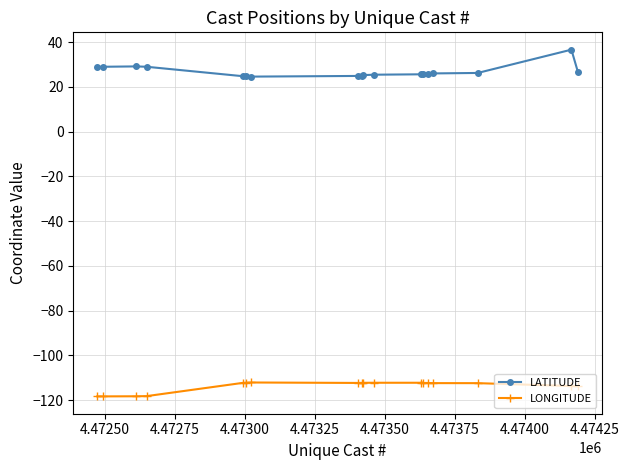

List the series in order of their overall mean, highest first.

LATITUDE, LONGITUDE